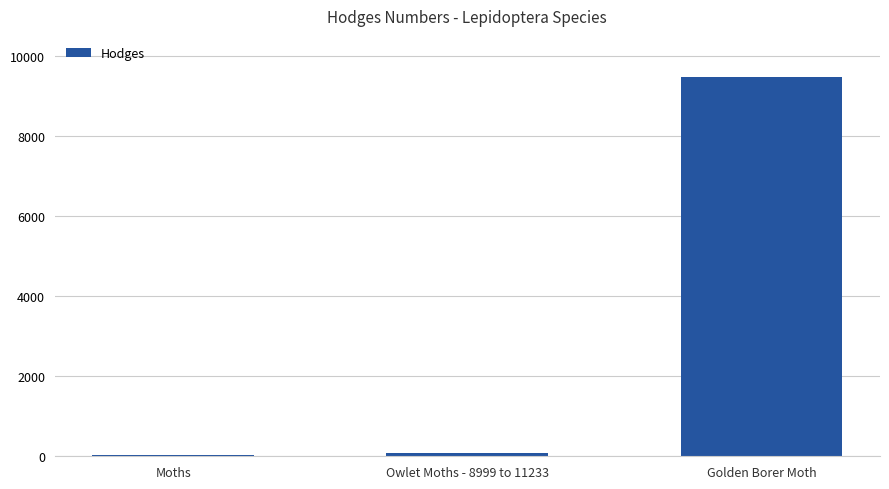

The value at Golden Borer Moth is 9464.0. True or false?

True